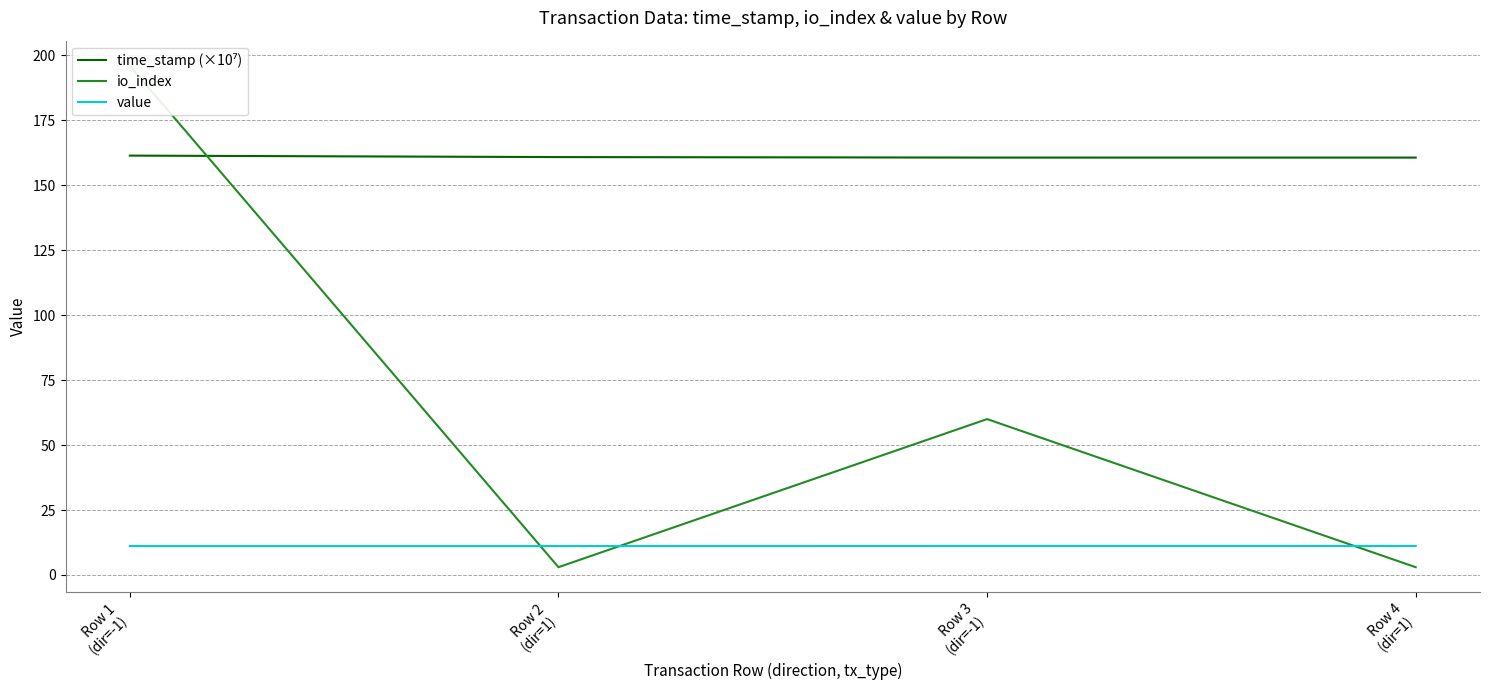

What is the average value of the io_index series?

65.5